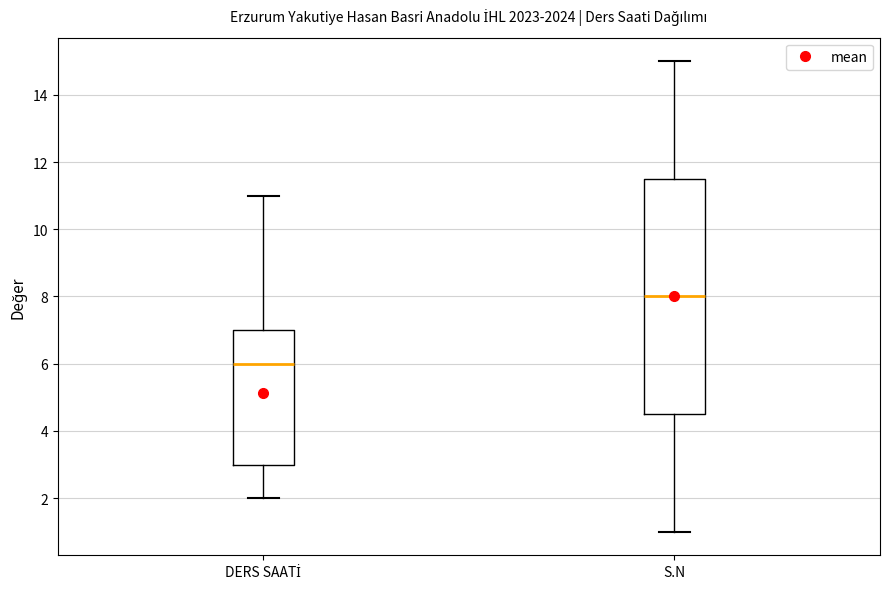

Reading left to right, read every box against the y-axis: the position of its median line, the range the box covers, and the ends of its whiskers. The values are not printed on the chart, so give them approximately, as read against the axis.

DERS SAATİ: median 6.0, box 3.0 to 7.0, whiskers 2.0 to 11.0
S.N: median 8.0, box 4.6 to 11.6, whiskers 1.0 to 15.0